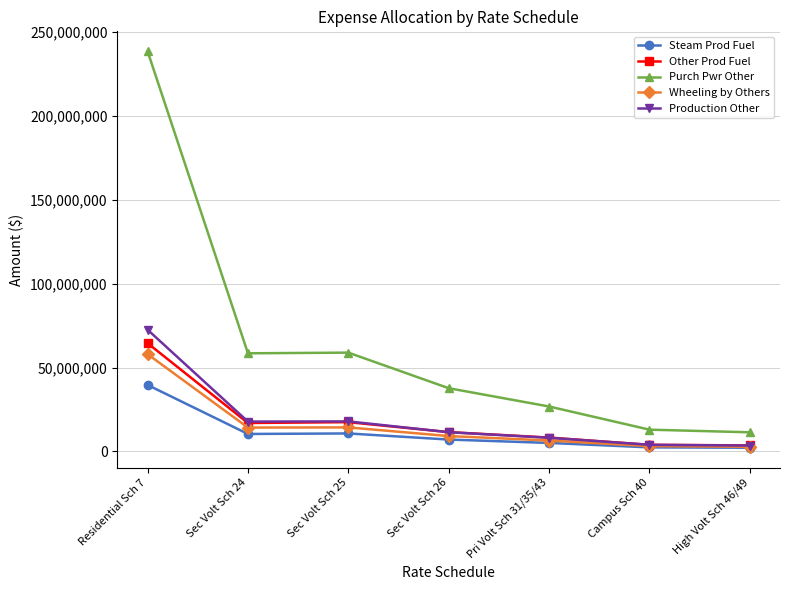

How many values in the Purch Pwr Other series are below 37682546?

3